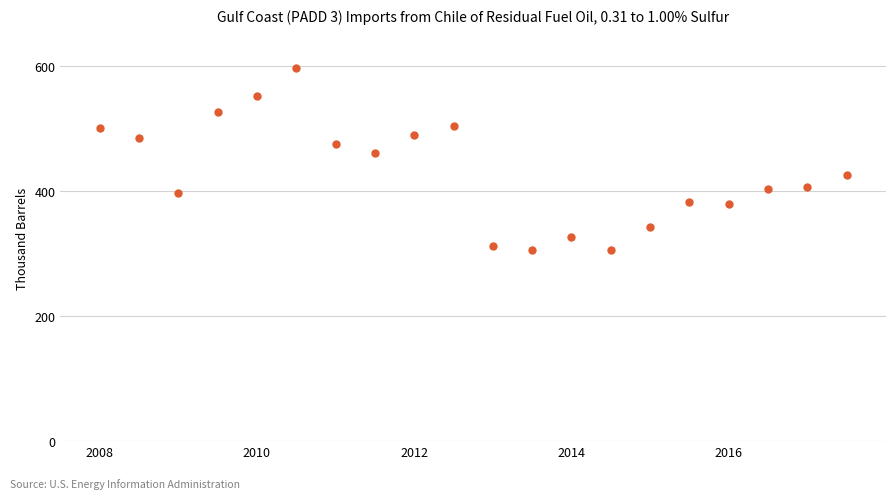

What Y value in the scatter plot is closest to 450?

461.0